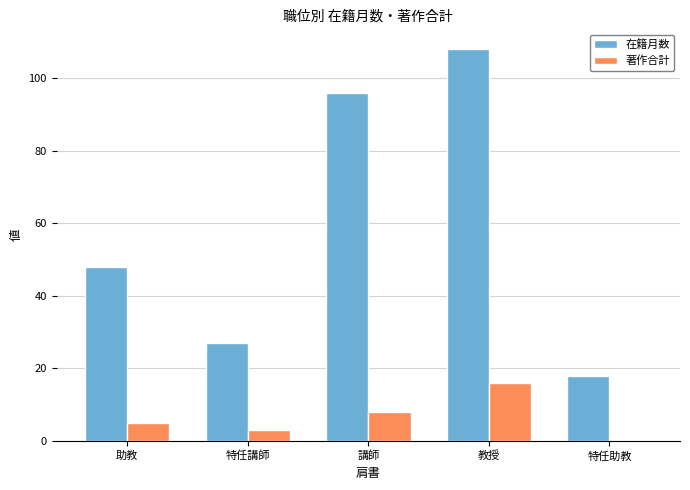

What is the sum of the 著作合計 values at 特任講師 and 講師?

11